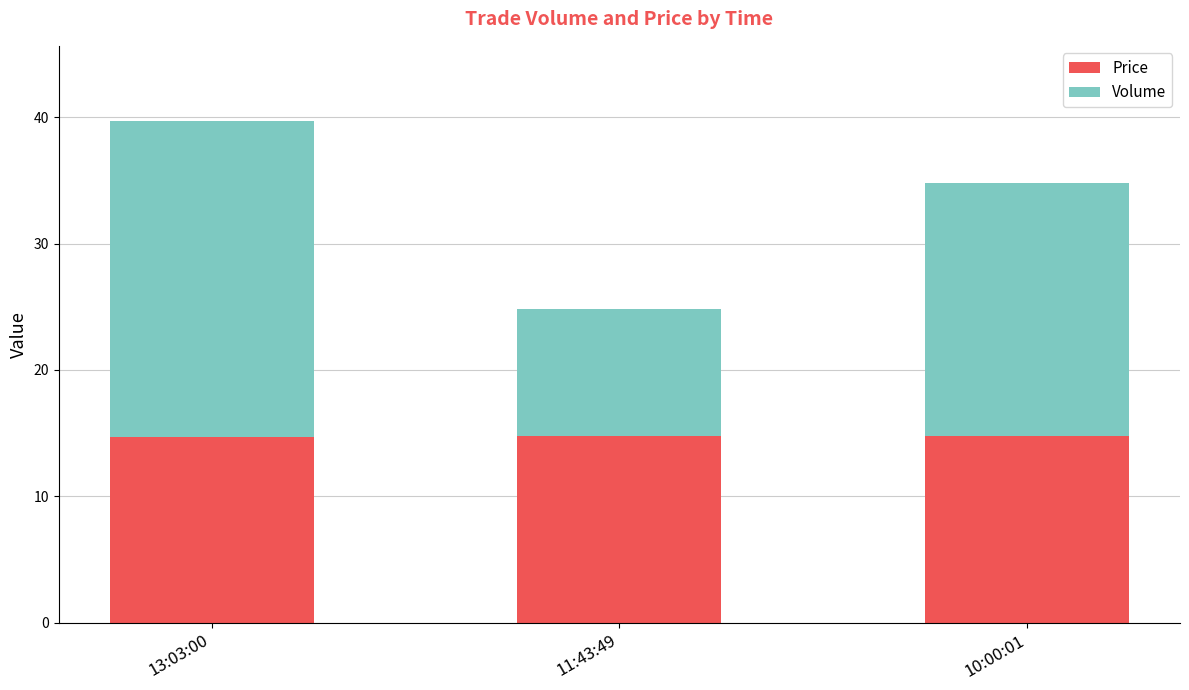

What is the lowest value of the Price series?

14.7